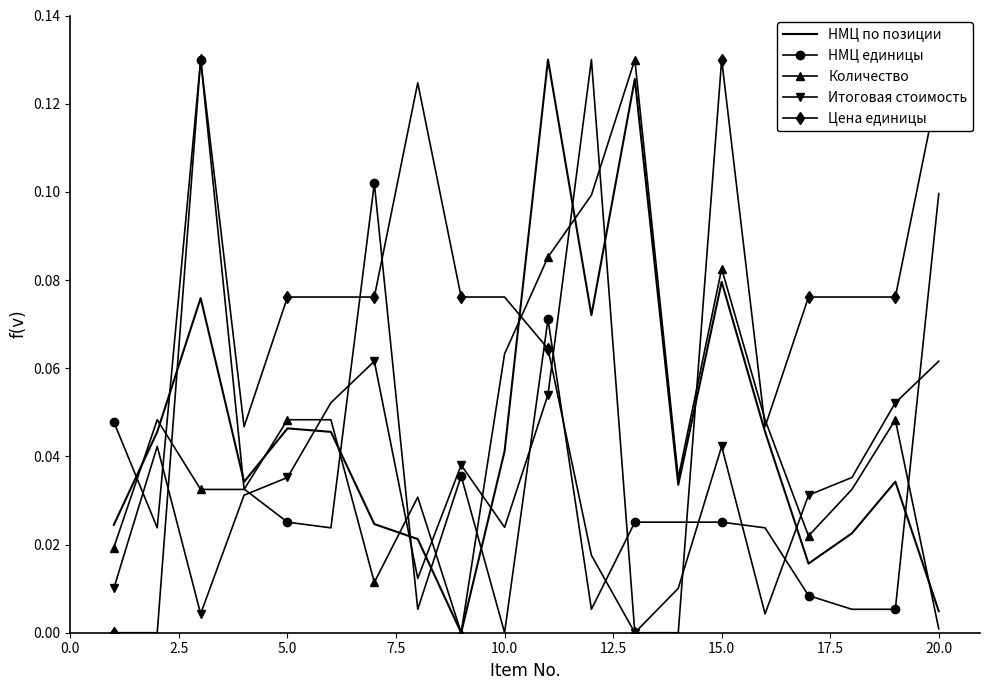

True or false: НМЦ по позиции and НМЦ единицы cross at least once.

True